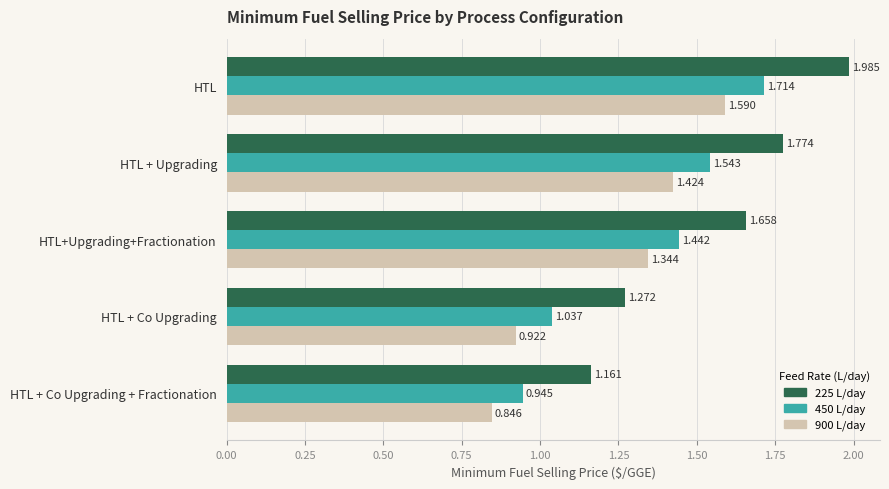

Which category has the highest value across all series?

HTL